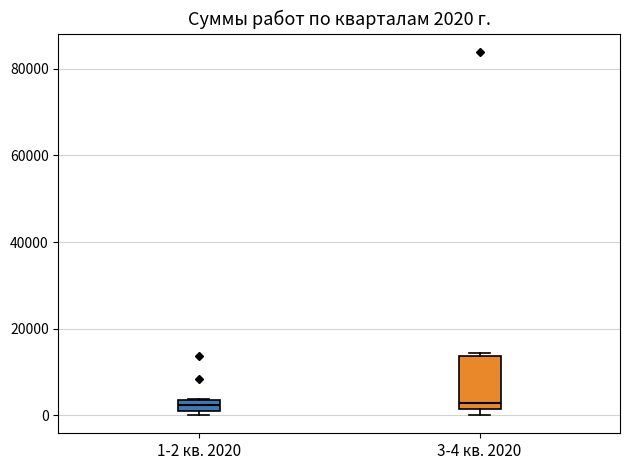

Which box is the tallest, from its lower edge to its upper edge?

3-4 кв. 2020